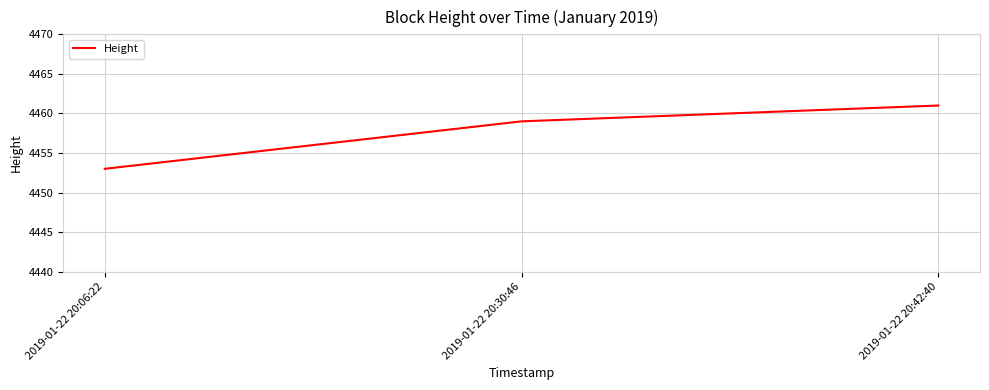

What is the minimum value shown in the chart?

4453